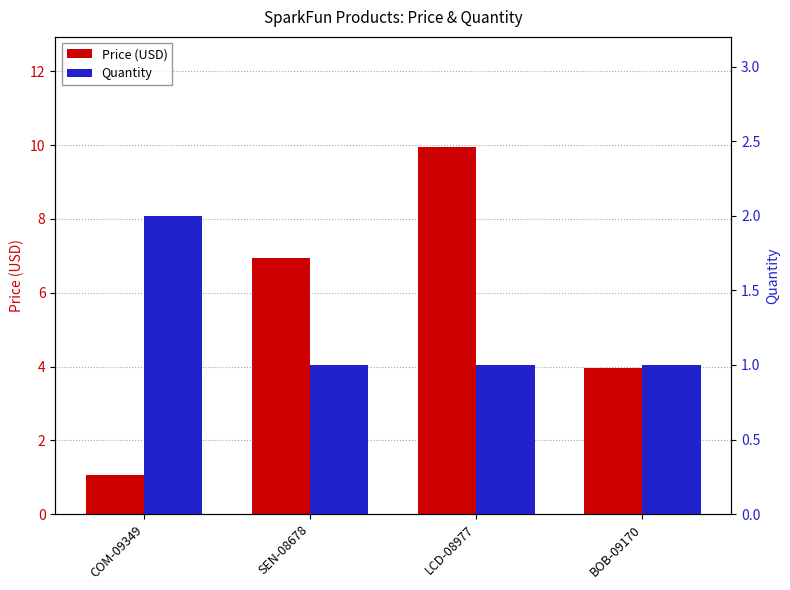

At which label does Price (USD) first exceed 6?

SEN-08678